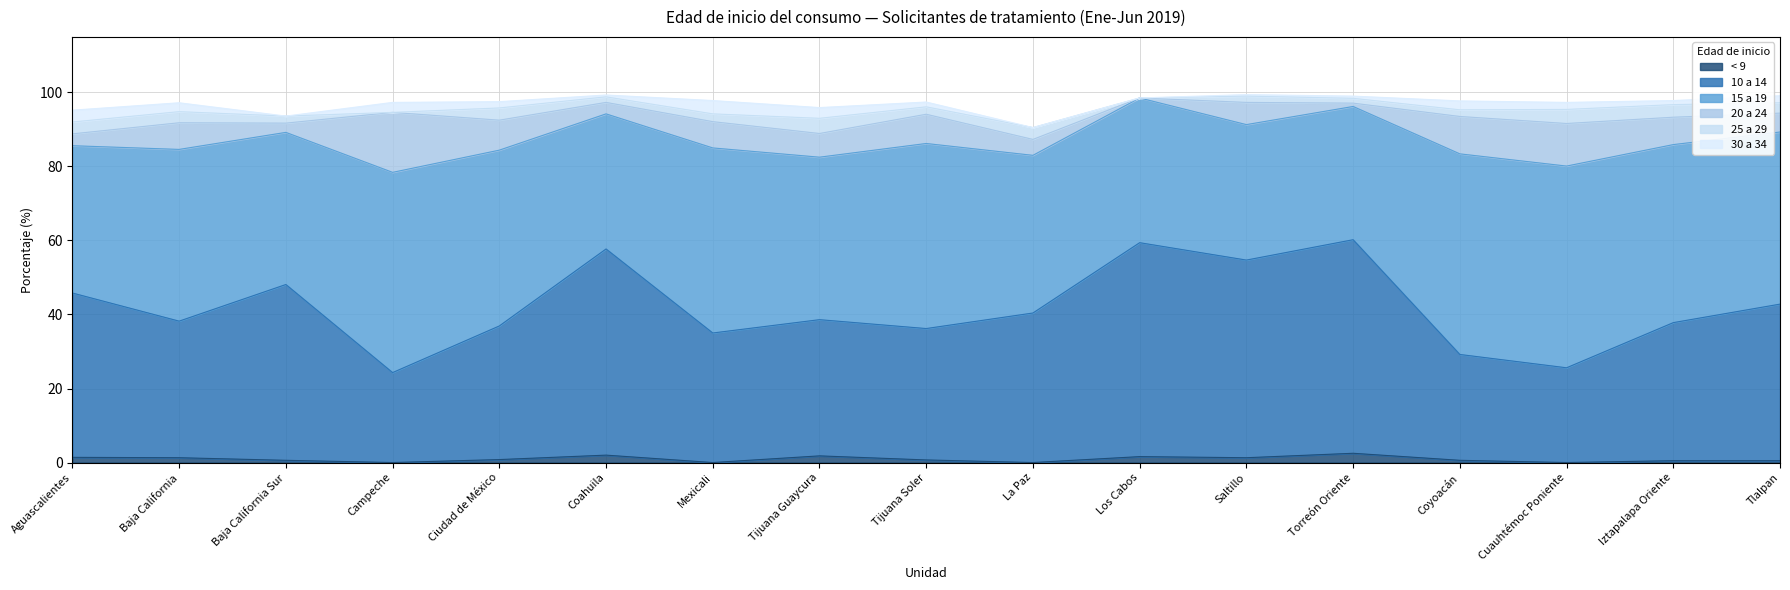

Reading left to right, transcribe all the data shown in this chart.

< 9: 1.4	1.3	0.6	0.0	0.8	2.0	0.0	1.8	0.7	0.0	1.6	1.3	2.5	0.6	0.0	0.5	0.5
10 a 14: 44.4	36.9	47.5	24.3	36.1	55.7	35.0	36.8	35.5	40.4	57.8	53.4	57.7	28.6	25.6	37.3	42.3
15 a 19: 39.8	46.4	41.1	54.1	47.5	36.5	50.0	43.9	50.0	42.6	39.1	36.6	36.0	54.2	54.5	48.1	46.5
20 a 24: 3.2	7.2	2.5	16.2	8.1	3.1	7.1	6.4	7.9	4.3	0.0	6.0	0.9	10.1	11.5	7.4	5.1
25 a 29: 3.2	3.0	1.9	0.0	3.3	1.5	2.1	4.1	2.0	3.2	0.0	1.7	1.3	1.8	3.8	3.4	2.8
30 a 34: 3.2	2.4	0.0	2.7	1.7	0.5	3.6	2.9	1.3	0.0	0.0	0.4	0.6	2.4	1.9	1.1	1.9